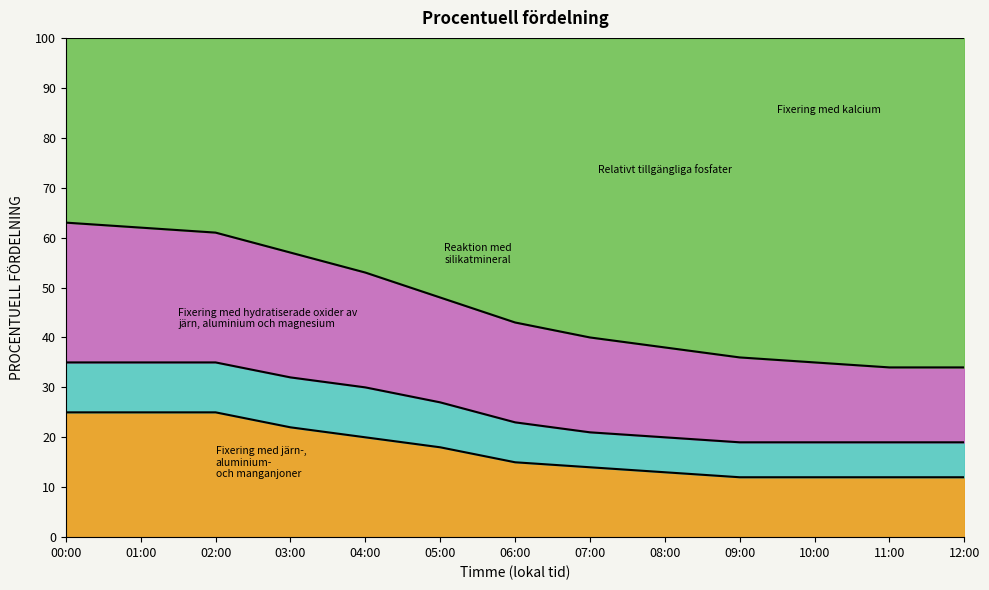

What is the total value across all series at 04:00?

100